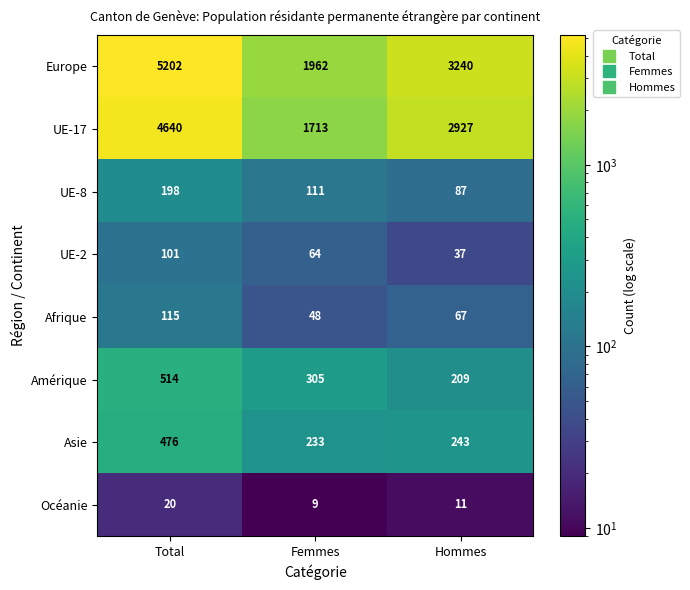

What is the difference between the Europe values at Total and Femmes?

3240